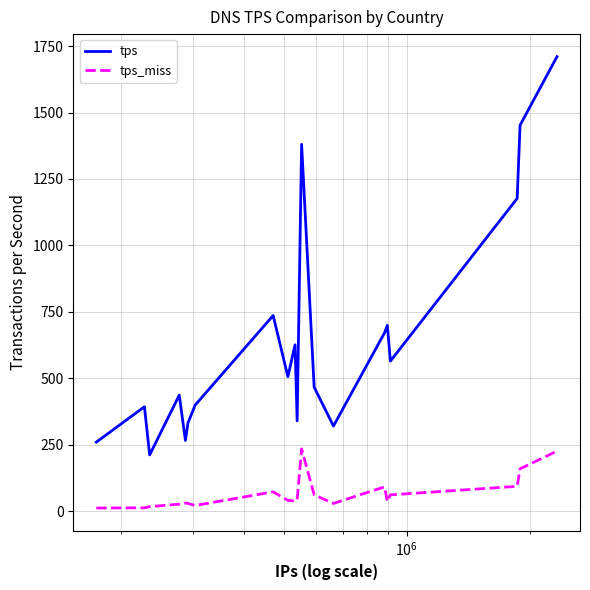

What are all the series names shown in the legend?

tps, tps_miss